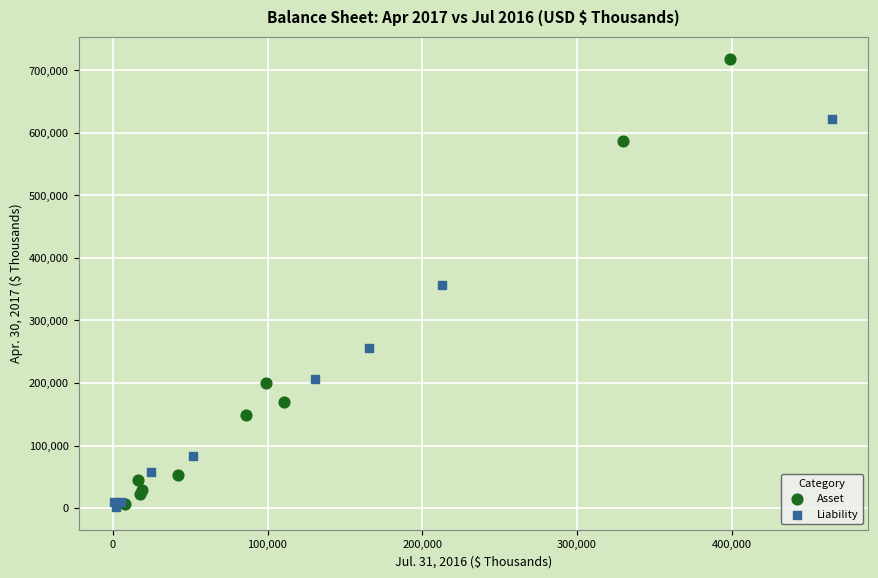

Which series has the widest spread of Y values?

Asset